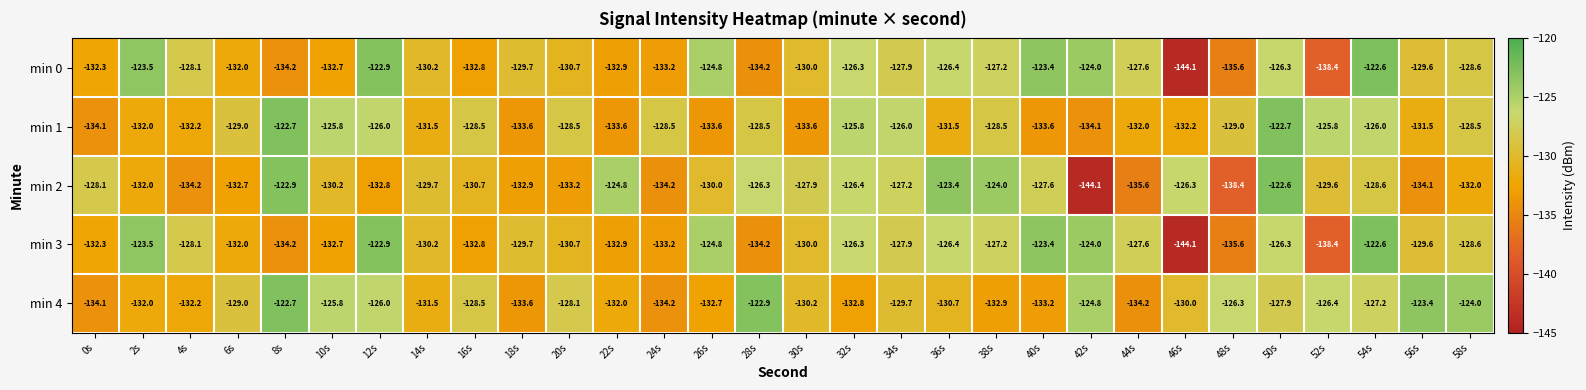

What is the difference between the highest and lowest values at 54s?

6.0